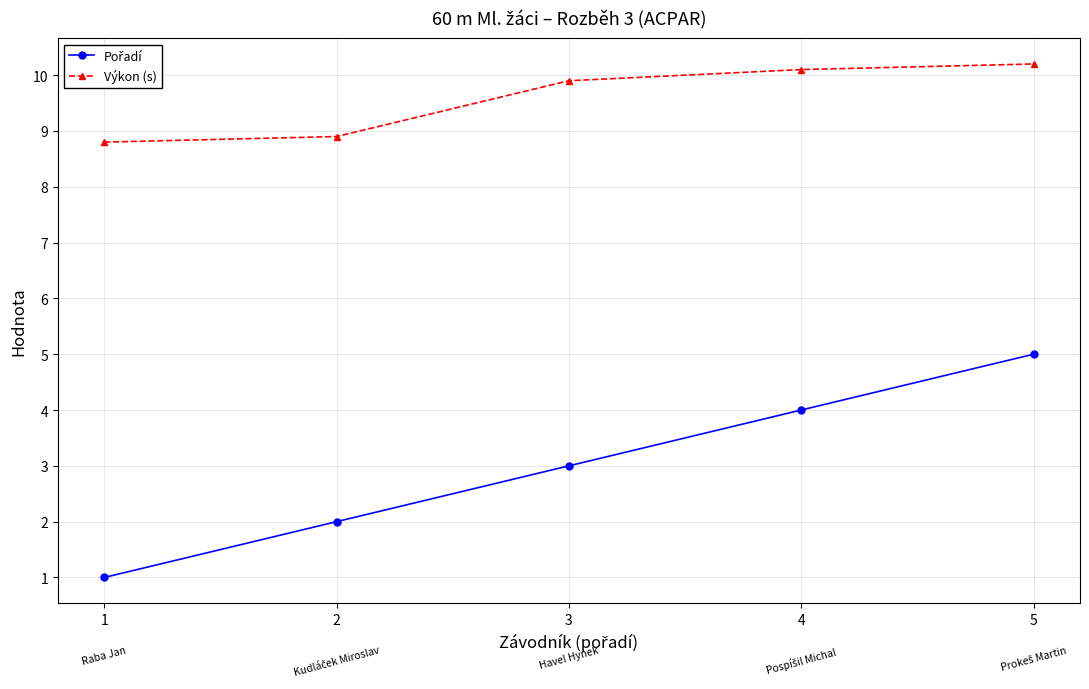

True or false: Výkon (s) has a value of 10.2 at 5.

True